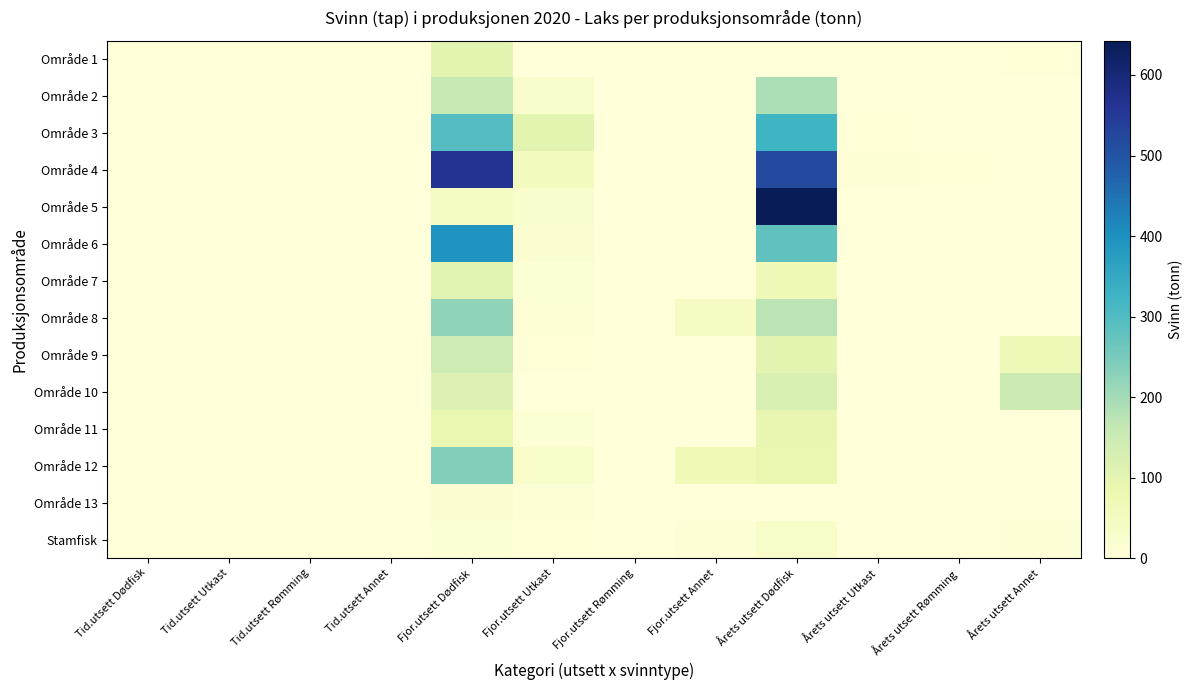

Reading right to left, transcribe all the data shown in this chart.

Område 1: Årets utsett Annet=4.4	Årets utsett Rømming=0.0	Årets utsett Utkast=0.0	Årets utsett Dødfisk=2.5	Fjor.utsett Annet=2.2	Fjor.utsett Rømming=0.0	Fjor.utsett Utkast=1.9	Fjor.utsett Dødfisk=101.3	Tid.utsett Annet=0.0	Tid.utsett Rømming=0.0	Tid.utsett Utkast=0.0	Tid.utsett Dødfisk=0.0
Område 2: Årets utsett Annet=2.3	Årets utsett Rømming=0.0	Årets utsett Utkast=0.0	Årets utsett Dødfisk=189.0	Fjor.utsett Annet=0.0	Fjor.utsett Rømming=0.0	Fjor.utsett Utkast=28.0	Fjor.utsett Dødfisk=159.8	Tid.utsett Annet=0.0	Tid.utsett Rømming=0.0	Tid.utsett Utkast=0.0	Tid.utsett Dødfisk=0.0
Område 3: Årets utsett Annet=0.0	Årets utsett Rømming=0.0	Årets utsett Utkast=4.3	Årets utsett Dødfisk=323.9	Fjor.utsett Annet=0.0	Fjor.utsett Rømming=0.0	Fjor.utsett Utkast=102.4	Fjor.utsett Dødfisk=294.2	Tid.utsett Annet=0.0	Tid.utsett Rømming=0.0	Tid.utsett Utkast=0.8	Tid.utsett Dødfisk=1.1
Område 4: Årets utsett Annet=0.0	Årets utsett Rømming=4.8	Årets utsett Utkast=8.4	Årets utsett Dødfisk=518.7	Fjor.utsett Annet=0.0	Fjor.utsett Rømming=0.0	Fjor.utsett Utkast=56.4	Fjor.utsett Dødfisk=562.7	Tid.utsett Annet=0.0	Tid.utsett Rømming=0.0	Tid.utsett Utkast=0.0	Tid.utsett Dødfisk=0.0
Område 5: Årets utsett Annet=0.2	Årets utsett Rømming=0.0	Årets utsett Utkast=0.0	Årets utsett Dødfisk=642.6	Fjor.utsett Annet=0.0	Fjor.utsett Rømming=0.0	Fjor.utsett Utkast=23.4	Fjor.utsett Dødfisk=44.7	Tid.utsett Annet=0.0	Tid.utsett Rømming=0.0	Tid.utsett Utkast=0.0	Tid.utsett Dødfisk=0.0
Område 6: Årets utsett Annet=1.1	Årets utsett Rømming=0.0	Årets utsett Utkast=0.0	Årets utsett Dødfisk=280.5	Fjor.utsett Annet=0.0	Fjor.utsett Rømming=0.0	Fjor.utsett Utkast=15.7	Fjor.utsett Dødfisk=392.9	Tid.utsett Annet=0.0	Tid.utsett Rømming=0.0	Tid.utsett Utkast=0.0	Tid.utsett Dødfisk=0.0
Område 7: Årets utsett Annet=0.0	Årets utsett Rømming=0.0	Årets utsett Utkast=0.0	Årets utsett Dødfisk=68.6	Fjor.utsett Annet=0.0	Fjor.utsett Rømming=0.0	Fjor.utsett Utkast=10.8	Fjor.utsett Dødfisk=107.4	Tid.utsett Annet=0.0	Tid.utsett Rømming=0.0	Tid.utsett Utkast=0.0	Tid.utsett Dødfisk=0.0
Område 8: Årets utsett Annet=0.0	Årets utsett Rømming=0.0	Årets utsett Utkast=0.0	Årets utsett Dødfisk=173.3	Fjor.utsett Annet=43.9	Fjor.utsett Rømming=0.0	Fjor.utsett Utkast=8.5	Fjor.utsett Dødfisk=222.9	Tid.utsett Annet=0.0	Tid.utsett Rømming=0.0	Tid.utsett Utkast=0.0	Tid.utsett Dødfisk=2.0
Område 9: Årets utsett Annet=67.9	Årets utsett Rømming=0.0	Årets utsett Utkast=0.0	Årets utsett Dødfisk=102.8	Fjor.utsett Annet=0.0	Fjor.utsett Rømming=0.0	Fjor.utsett Utkast=4.6	Fjor.utsett Dødfisk=145.9	Tid.utsett Annet=0.0	Tid.utsett Rømming=0.0	Tid.utsett Utkast=0.0	Tid.utsett Dødfisk=0.0
Område 10: Årets utsett Annet=150.3	Årets utsett Rømming=0.0	Årets utsett Utkast=0.0	Årets utsett Dødfisk=123.0	Fjor.utsett Annet=0.0	Fjor.utsett Rømming=0.0	Fjor.utsett Utkast=1.6	Fjor.utsett Dødfisk=113.9	Tid.utsett Annet=0.0	Tid.utsett Rømming=0.0	Tid.utsett Utkast=0.0	Tid.utsett Dødfisk=0.0
Område 11: Årets utsett Annet=0.0	Årets utsett Rømming=0.0	Årets utsett Utkast=0.0	Årets utsett Dødfisk=91.9	Fjor.utsett Annet=0.0	Fjor.utsett Rømming=0.0	Fjor.utsett Utkast=10.4	Fjor.utsett Dødfisk=87.1	Tid.utsett Annet=0.0	Tid.utsett Rømming=0.0	Tid.utsett Utkast=0.0	Tid.utsett Dødfisk=0.0
Område 12: Årets utsett Annet=2.0	Årets utsett Rømming=0.0	Årets utsett Utkast=0.0	Årets utsett Dødfisk=86.7	Fjor.utsett Annet=65.8	Fjor.utsett Rømming=0.0	Fjor.utsett Utkast=33.2	Fjor.utsett Dødfisk=238.1	Tid.utsett Annet=0.0	Tid.utsett Rømming=0.0	Tid.utsett Utkast=0.0	Tid.utsett Dødfisk=0.0
Område 13: Årets utsett Annet=0.0	Årets utsett Rømming=0.0	Årets utsett Utkast=0.0	Årets utsett Dødfisk=2.5	Fjor.utsett Annet=0.0	Fjor.utsett Rømming=0.0	Fjor.utsett Utkast=8.7	Fjor.utsett Dødfisk=16.5	Tid.utsett Annet=0.0	Tid.utsett Rømming=0.0	Tid.utsett Utkast=0.0	Tid.utsett Dødfisk=0.0
Stamfisk: Årets utsett Annet=8.3	Årets utsett Rømming=0.0	Årets utsett Utkast=0.8	Årets utsett Dødfisk=31.9	Fjor.utsett Annet=8.0	Fjor.utsett Rømming=0.0	Fjor.utsett Utkast=4.2	Fjor.utsett Dødfisk=11.6	Tid.utsett Annet=0.1	Tid.utsett Rømming=0.0	Tid.utsett Utkast=0.0	Tid.utsett Dødfisk=0.2